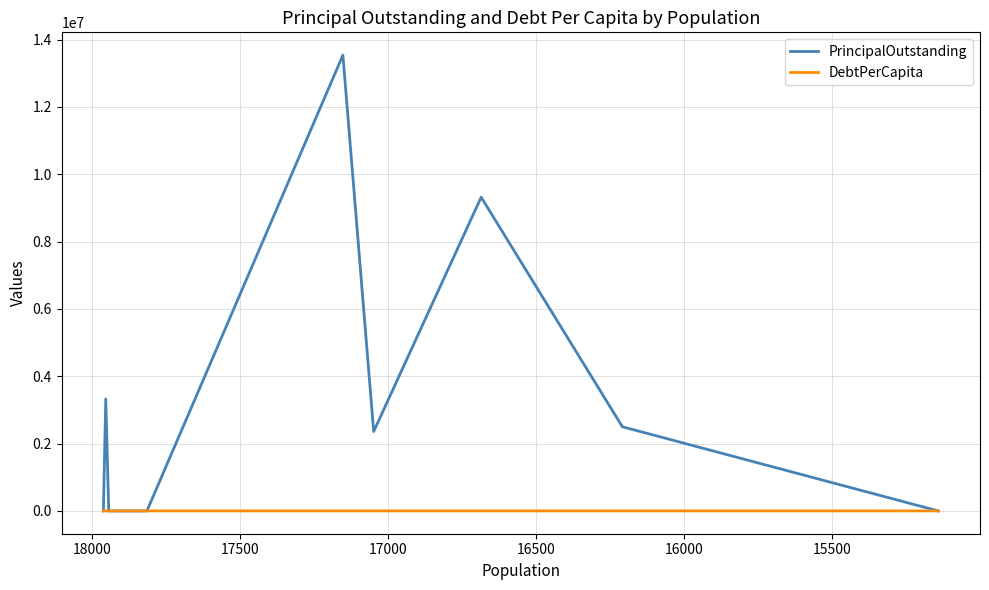

The DebtPerCapita series shows -455.7 at 8. True or false?

False